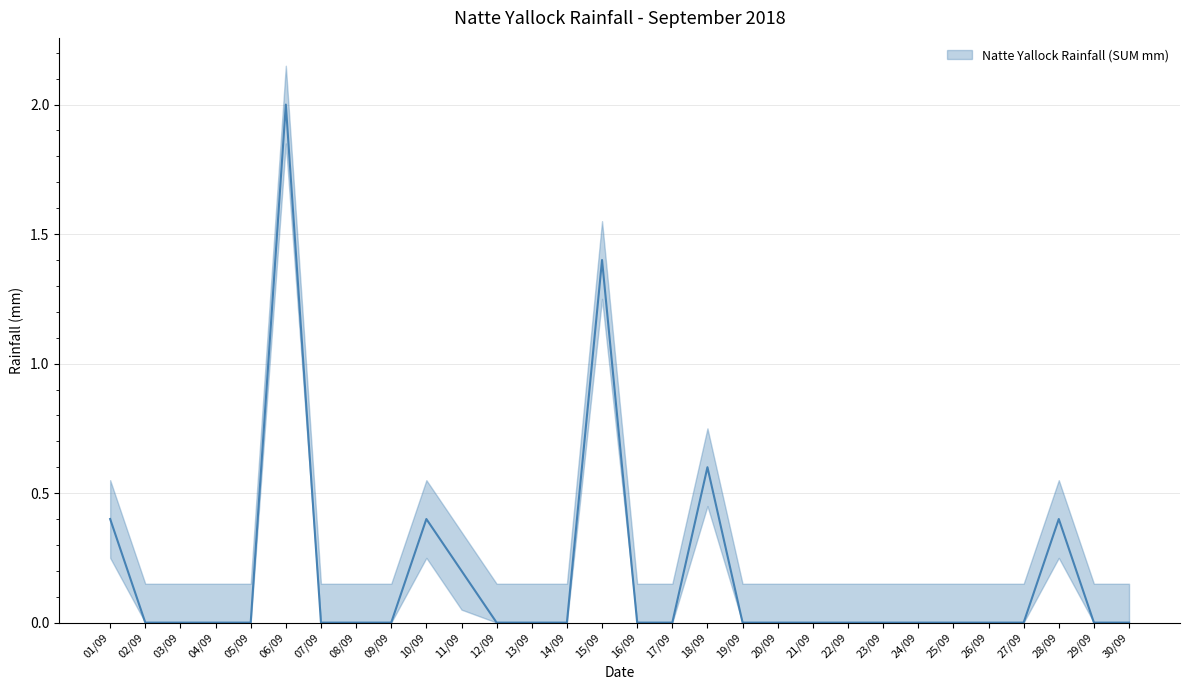

Reading right to left, what are all the values shown in this chart?

30/09=0.0	29/09=0.0	28/09=0.4	27/09=0.0	26/09=0.0	25/09=0.0	24/09=0.0	23/09=0.0	22/09=0.0	21/09=0.0	20/09=0.0	19/09=0.0	18/09=0.6	17/09=0.0	16/09=0.0	15/09=1.4	14/09=0.0	13/09=0.0	12/09=0.0	11/09=0.2	10/09=0.4	09/09=0.0	08/09=0.0	07/09=0.0	06/09=2.0	05/09=0.0	04/09=0.0	03/09=0.0	02/09=0.0	01/09=0.4